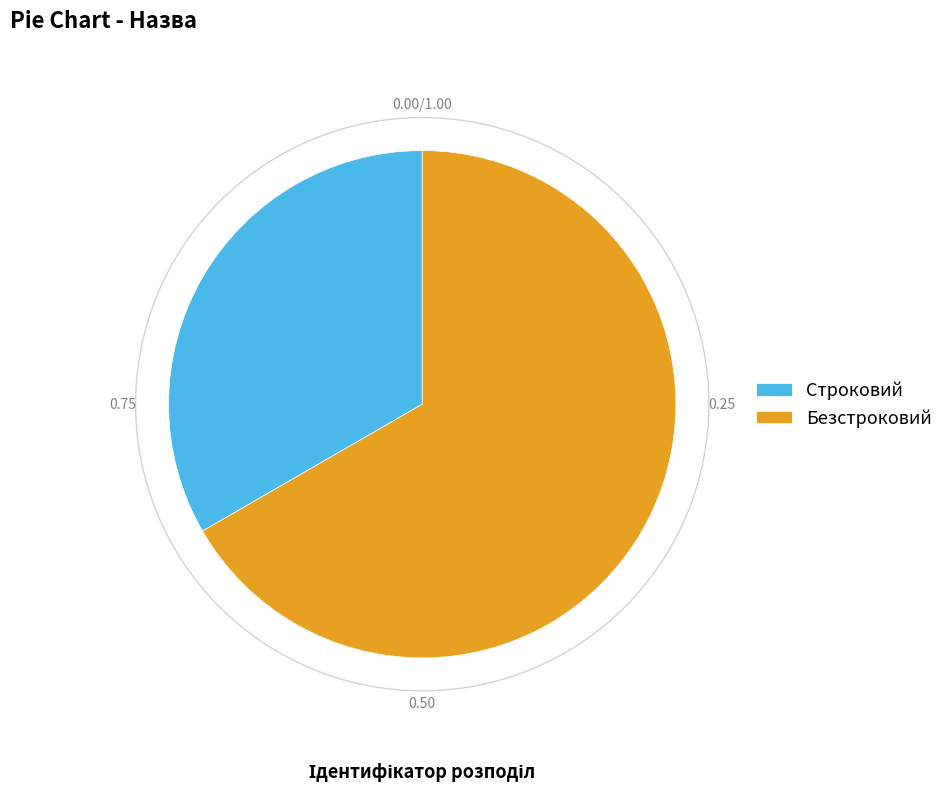

Rank the categories by value from lowest to highest.

Строковий, Безстроковий